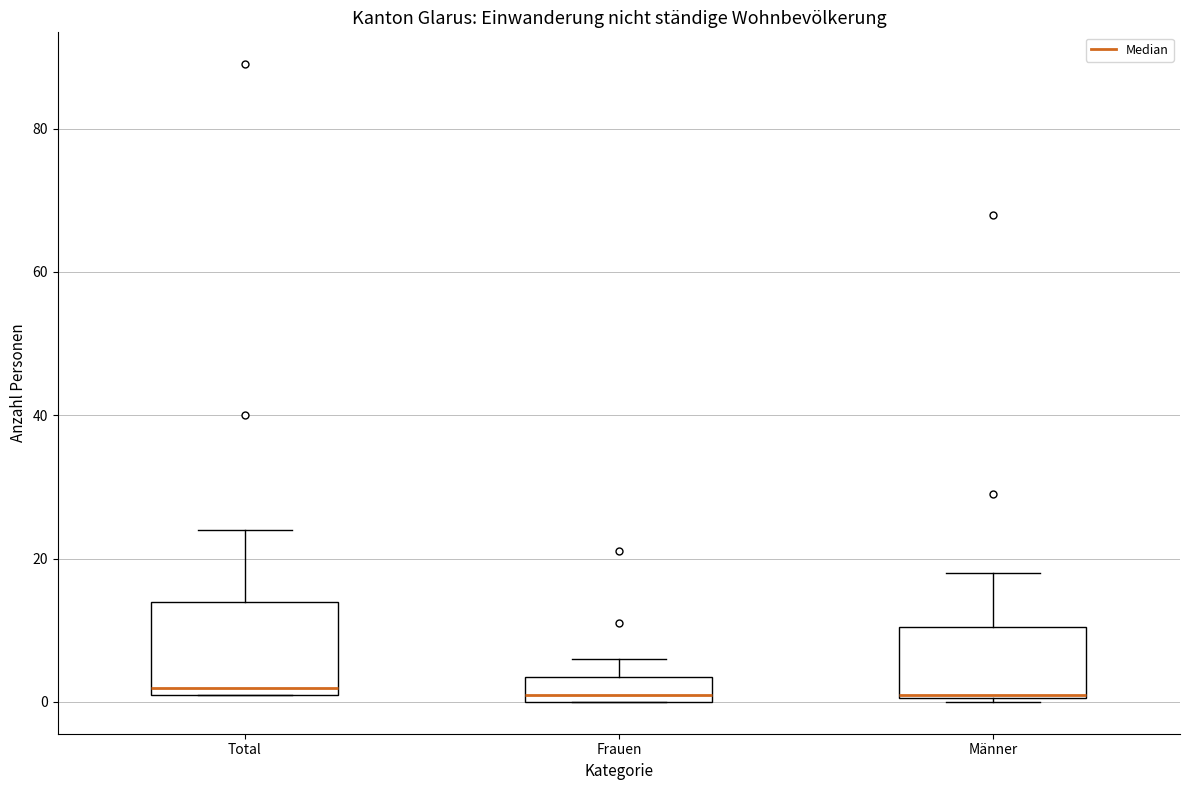

Reading left to right, read every box against the y-axis: the position of its median line, the range the box covers, and the ends of its whiskers. The values are not printed on the chart, so give them approximately, as read against the axis.

Total: median 2 (just above the box's lower edge), box 2 to 14, whiskers 2 to 24
Frauen: median 2, box 0 to 4, whiskers 0 to 6
Männer: median 2, box 0 to 10, whiskers 0 to 18